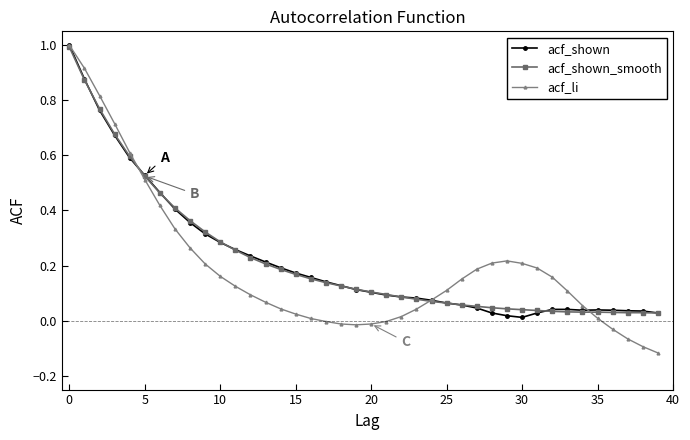

What is the greatest value displayed?

1.0